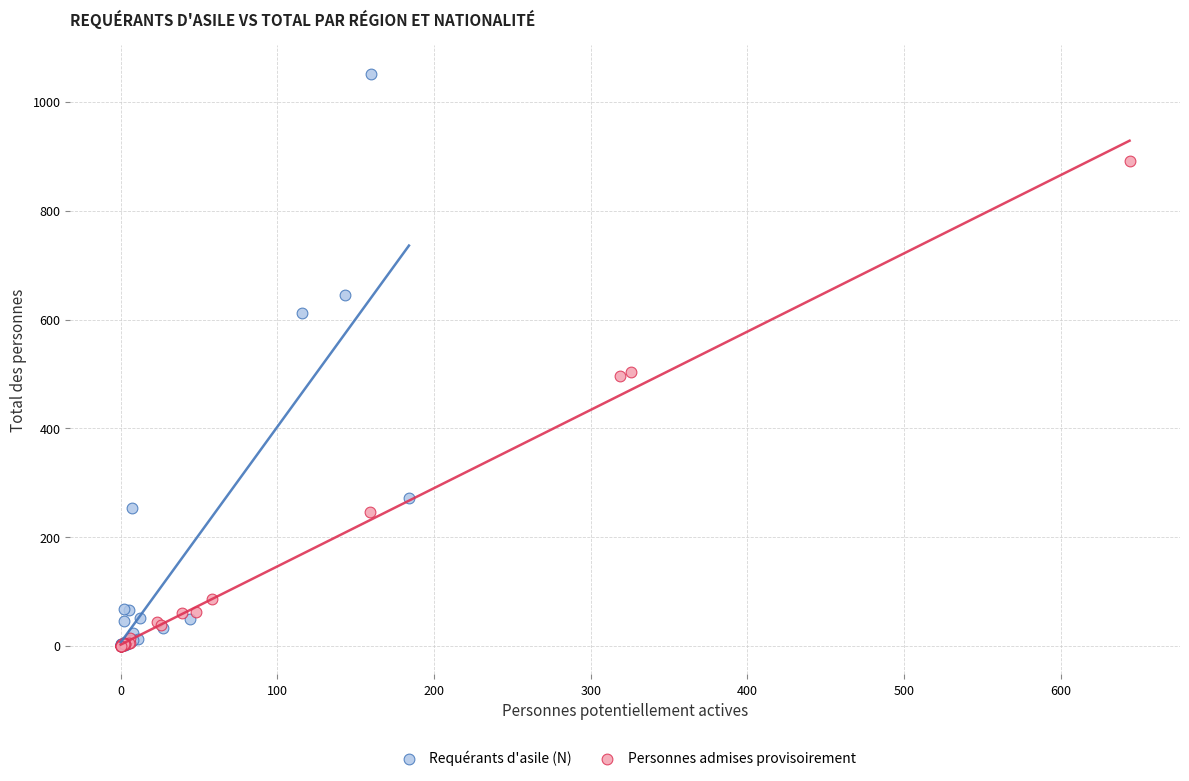

What are all the series names shown in the legend?

Requérants d'asile (N), Personnes admises provisoirement